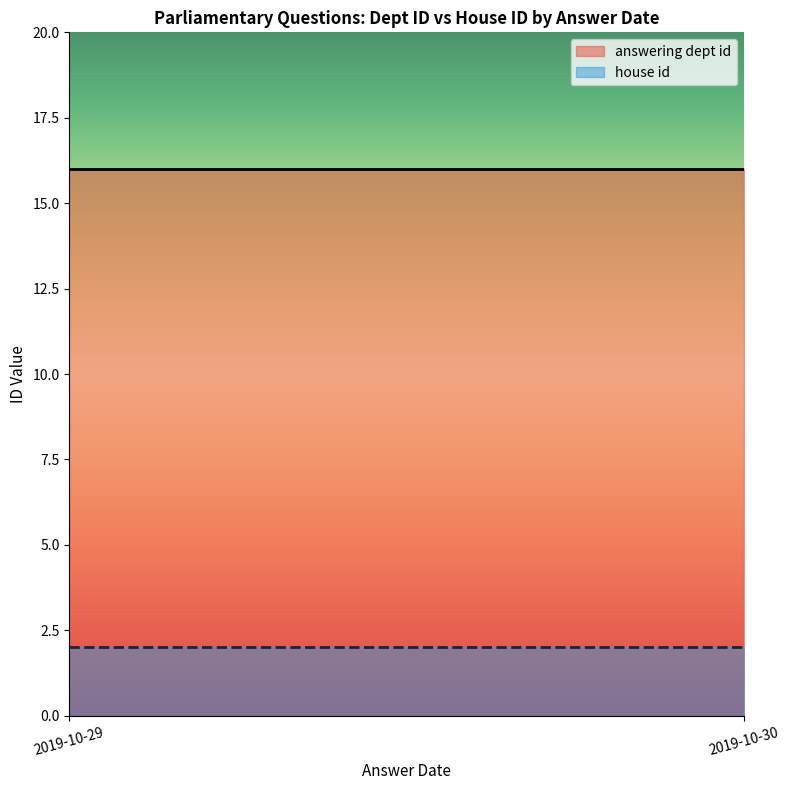

The answering dept id series shows 16 at 2019-10-30. True or false?

True